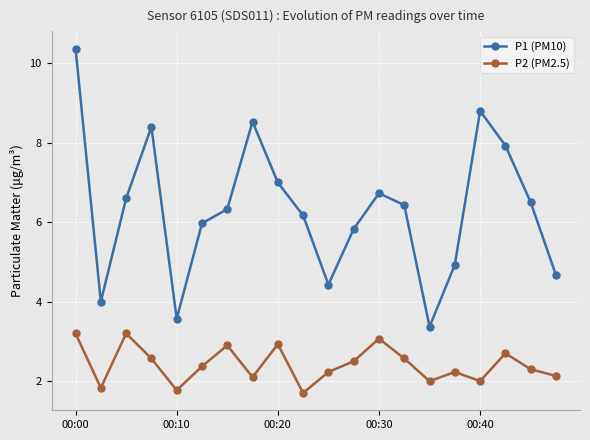

What is the value of the P2 (PM2.5) point at the 2nd from the left?

1.8